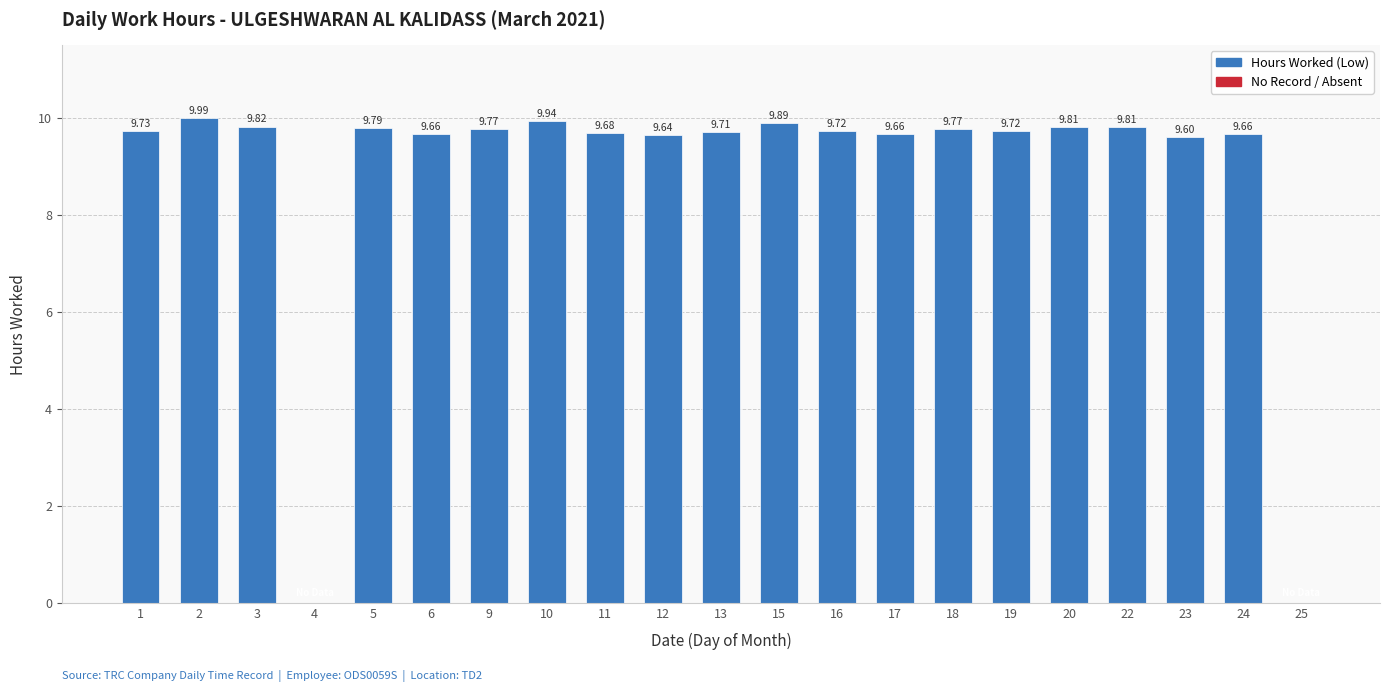

What is the maximum value shown in the chart?

10.0